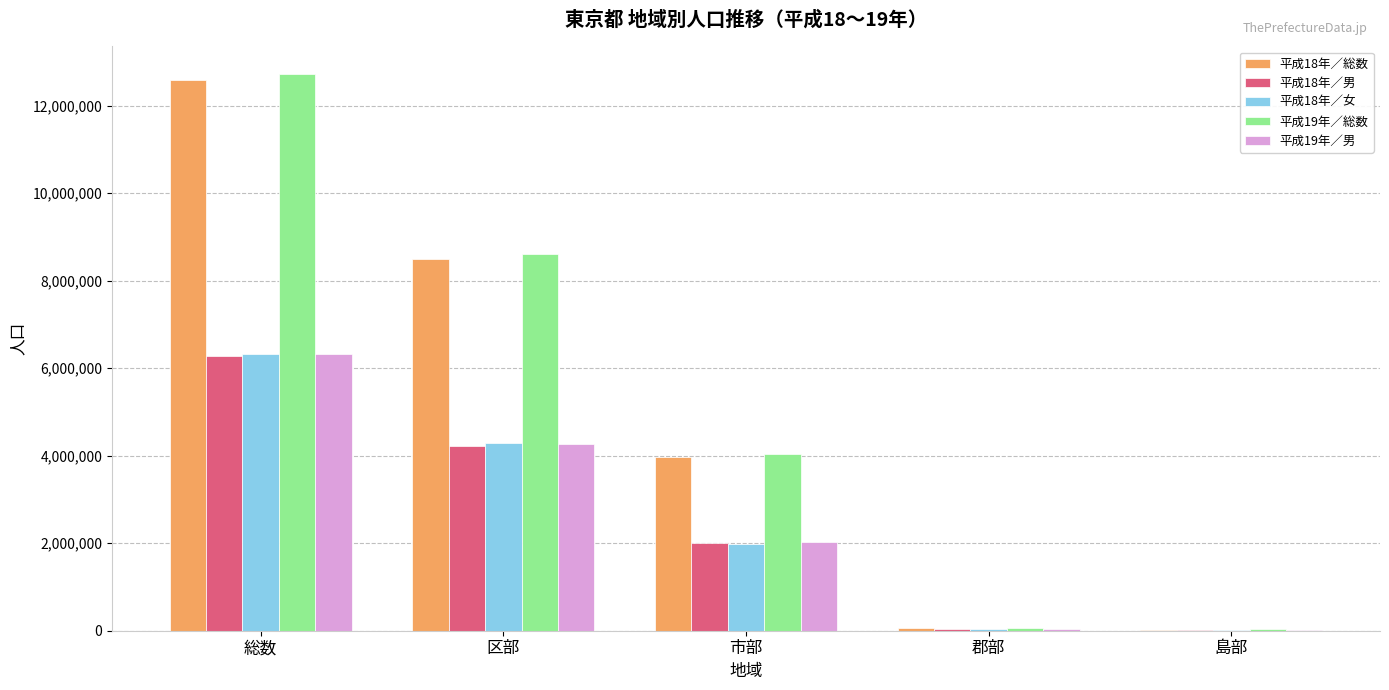

What is the greatest value displayed?

12719371